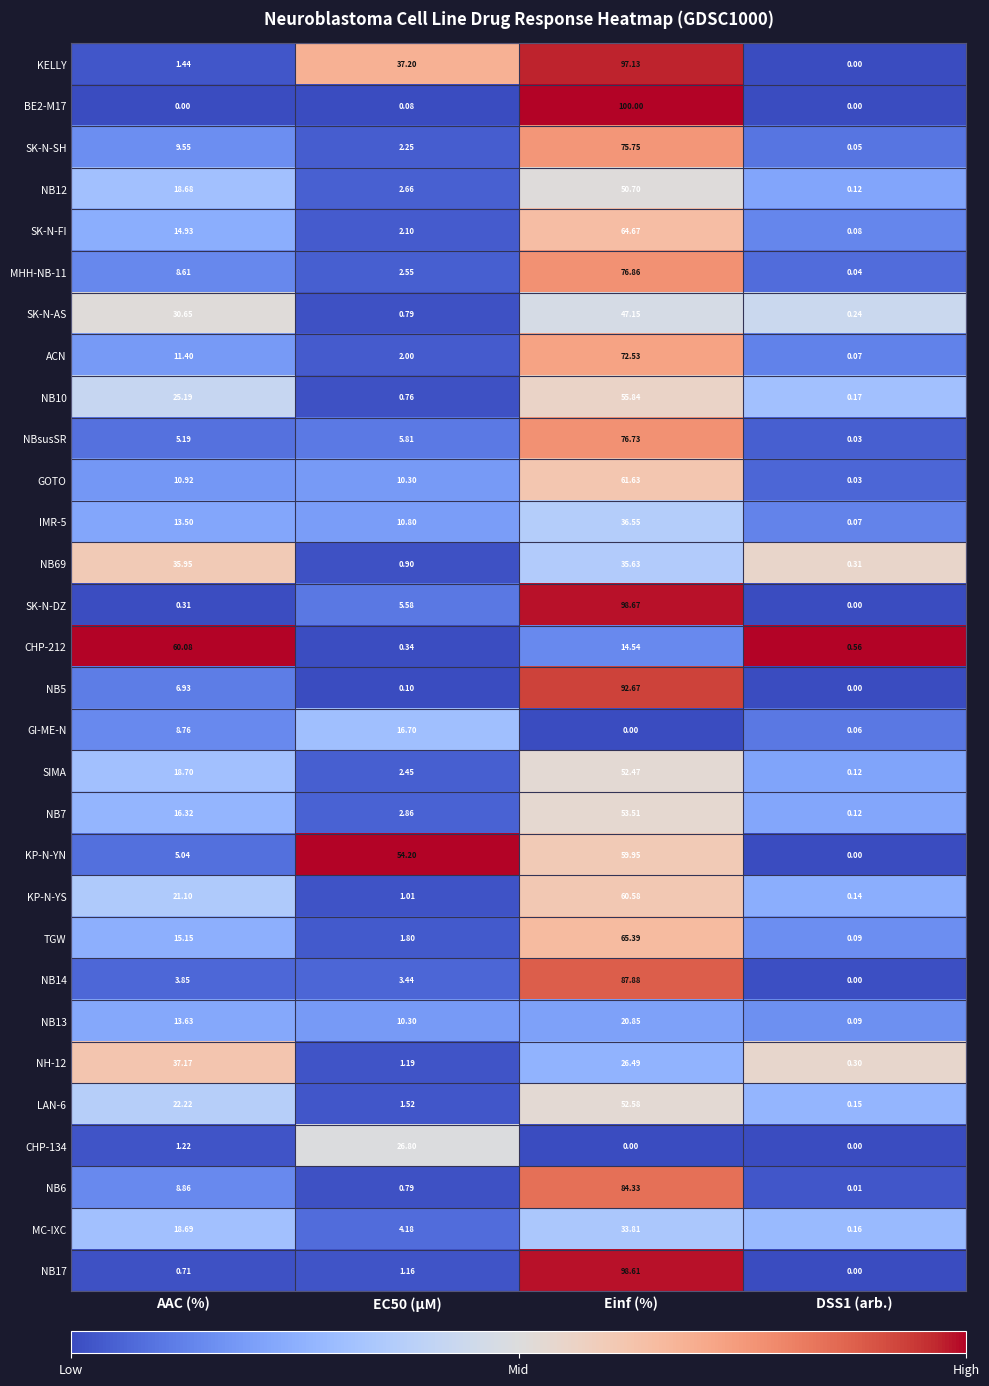

Which series has the largest total across all categories?

KELLY